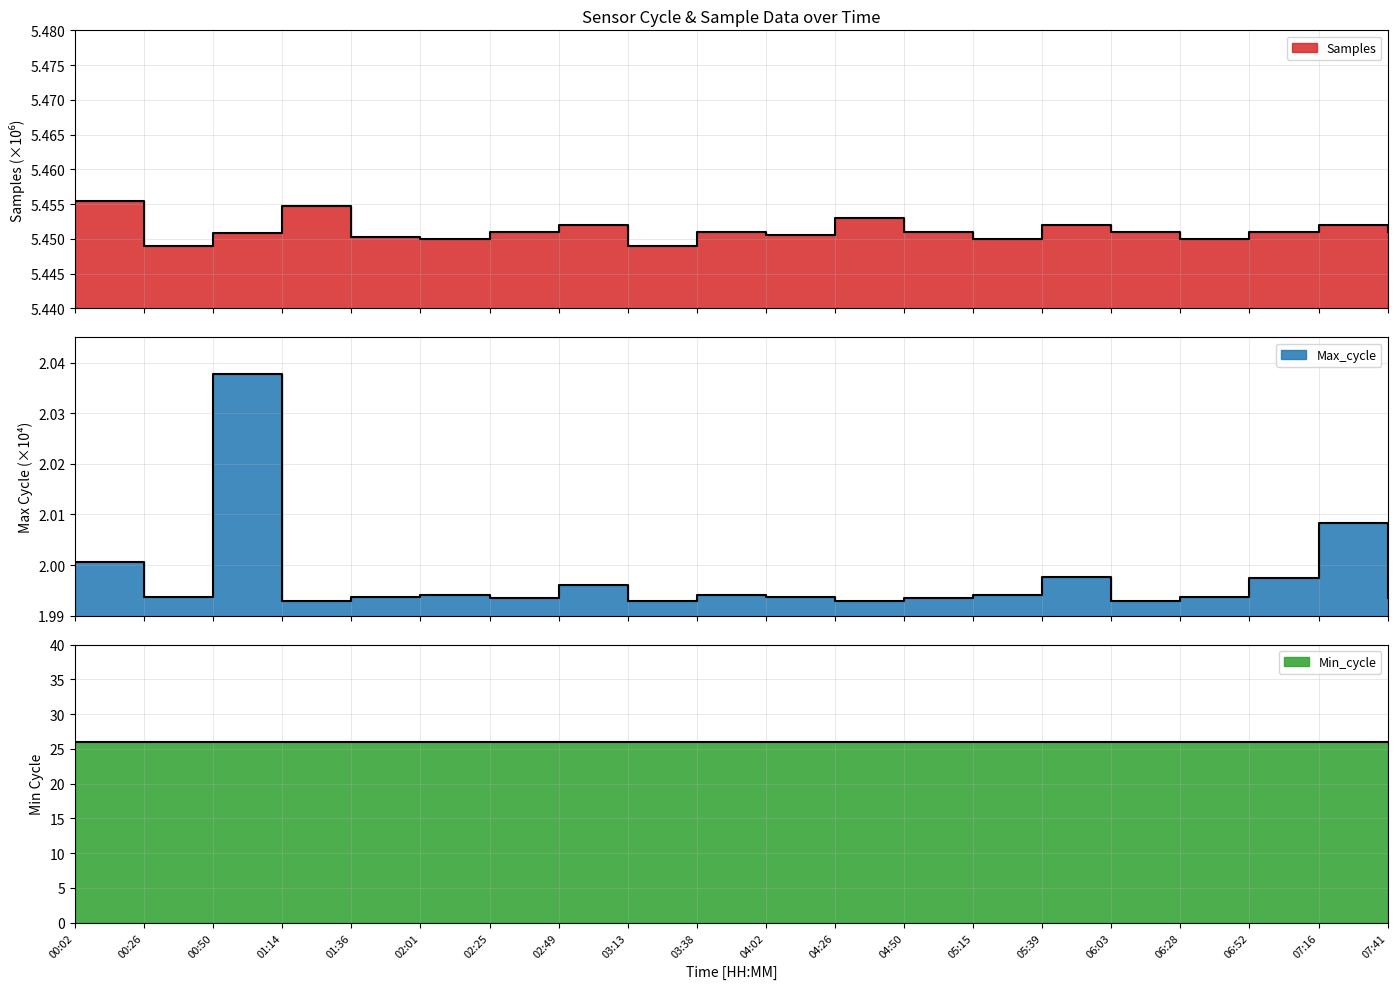

The Max_cycle series shows 2.0 at 01:14. True or false?

True